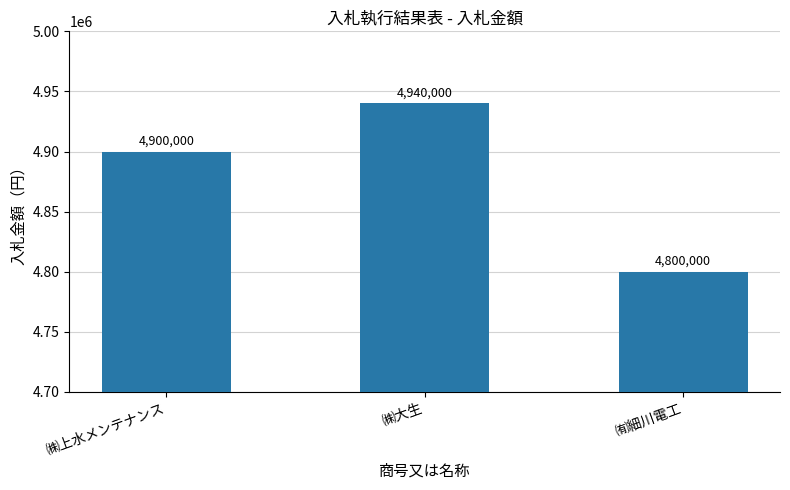

What is the label of the 1st bar from the left?

㈱上水メンテナンス